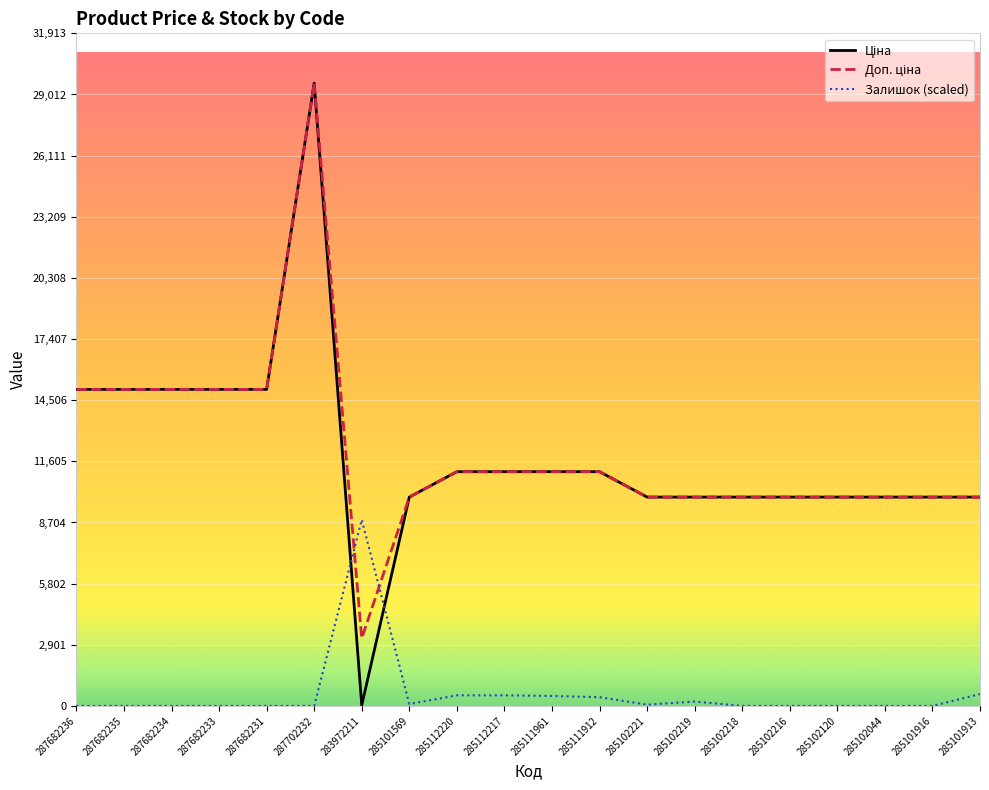

What is the difference between the highest and lowest values at 285102044?

9908.5